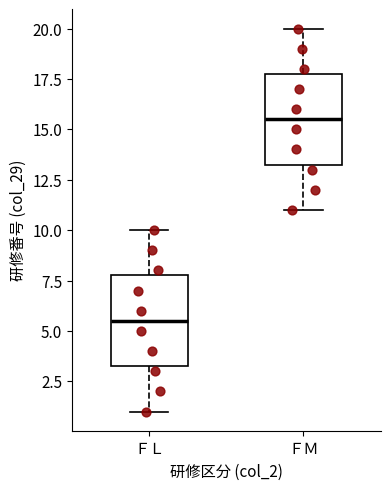

Which box's median line is the lowest?

ＦＬ